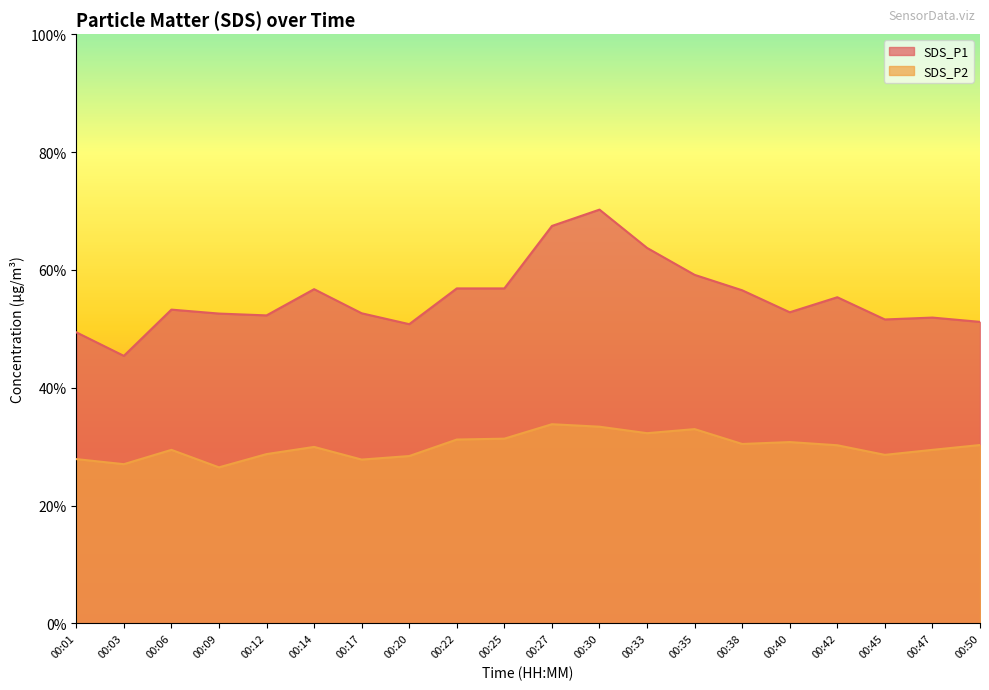

What value does the SDS_P1 series have at 00:20?

50.8